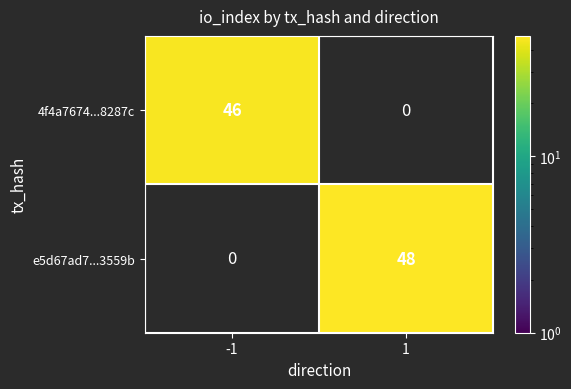

Is the value of e5d67ad7...3559b at 1 greater than the value of 4f4a7674...8287c at -1?

Yes